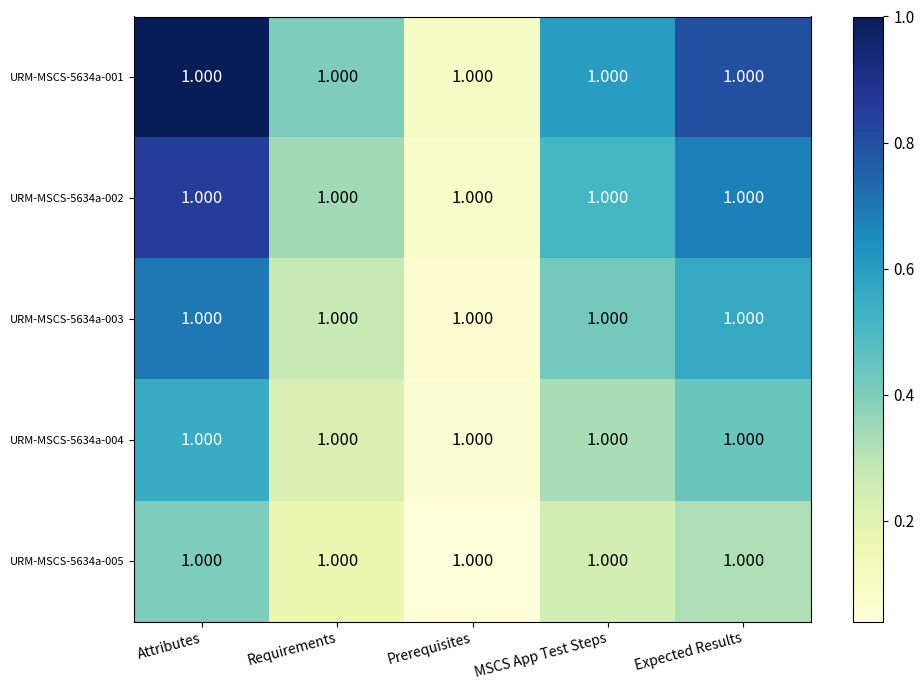

Rank the categories by URM-MSCS-5634a-005 value from highest to lowest.

Attributes, Expected Results, MSCS App Test Steps, Requirements, Prerequisites